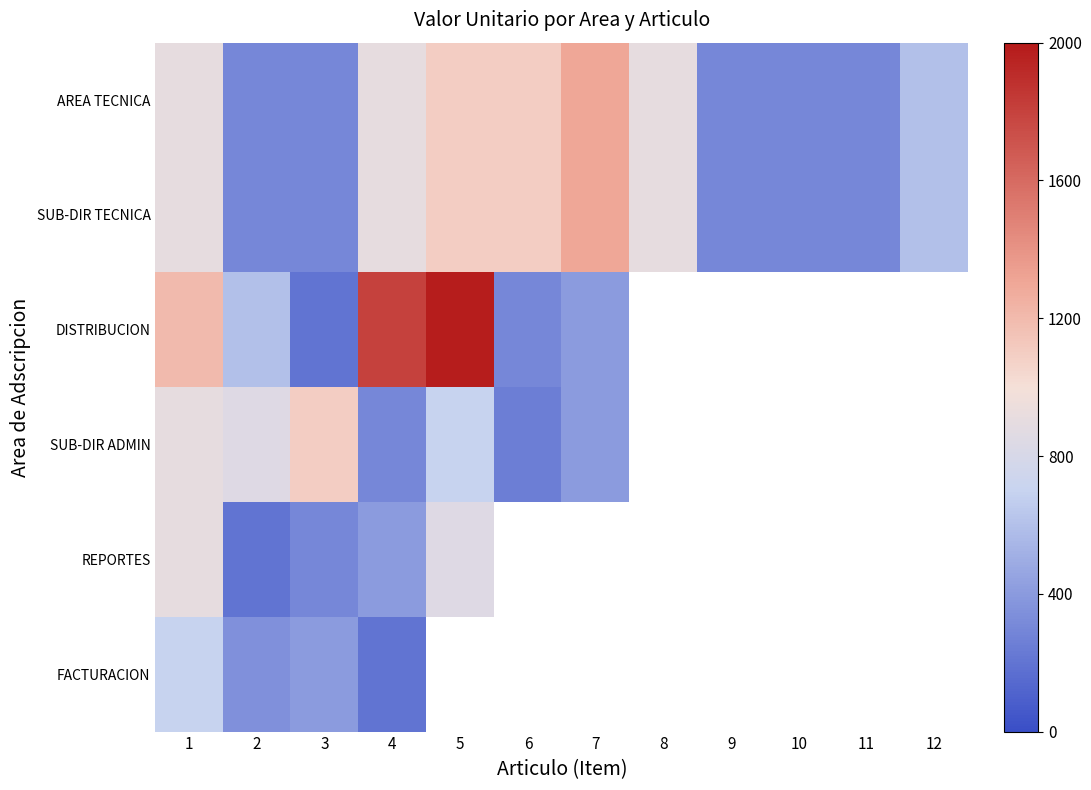

The value of AREA TECNICA at 8 is 900.0. True or false?

True